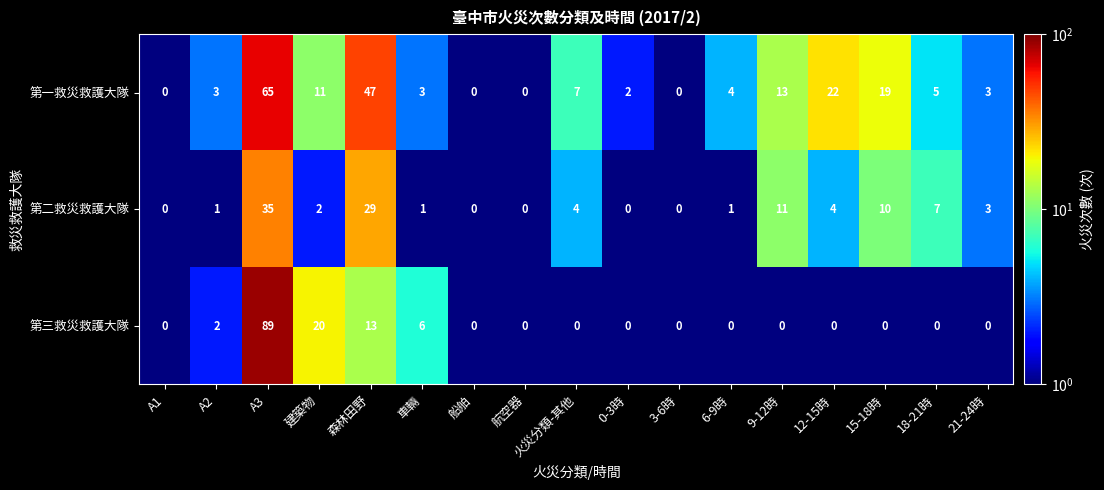

Which series has the largest total across all categories?

第一救災救護大隊